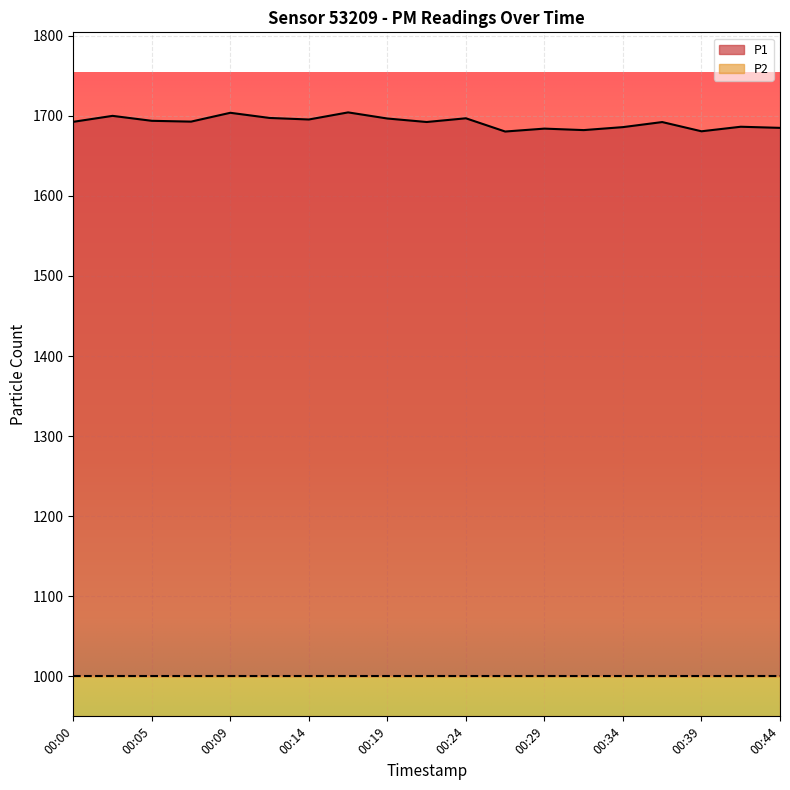

List the labels in order of value, largest first.

00:17, 00:09, 00:02, 00:12, 00:24, 00:19, 00:14, 00:05, 00:07, 00:00, 00:22, 00:37, 00:42, 00:34, 00:44, 00:29, 00:32, 00:39, 00:27